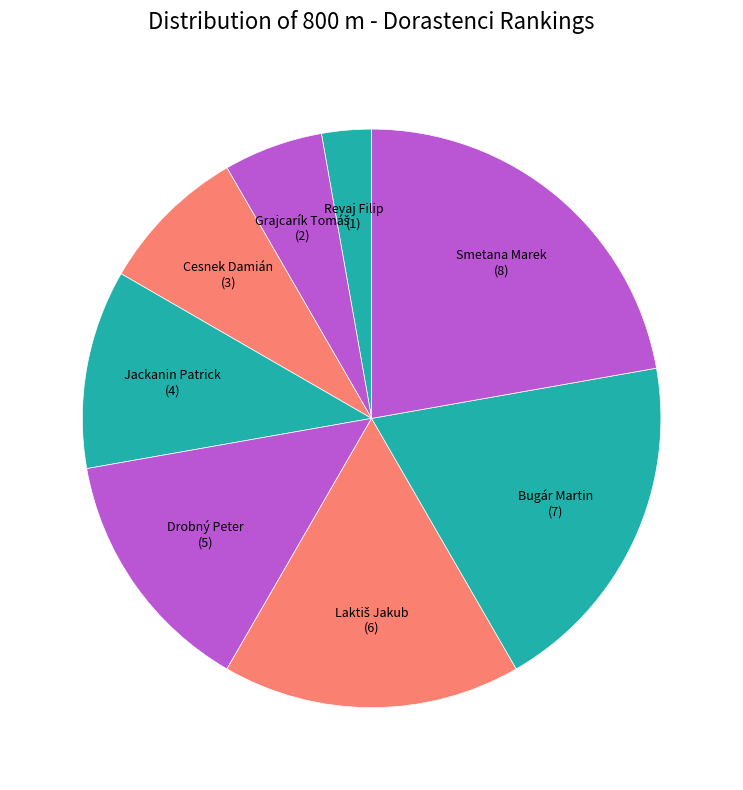

Count the number of slices in the pie.

8